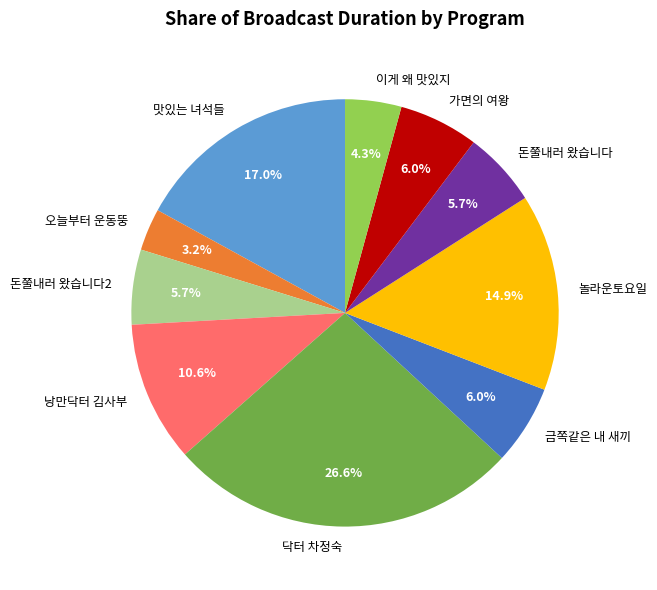

Combined, what portion of the pie is 맛있는 녀석들 and 오늘부터 운동뚱?

20.2%